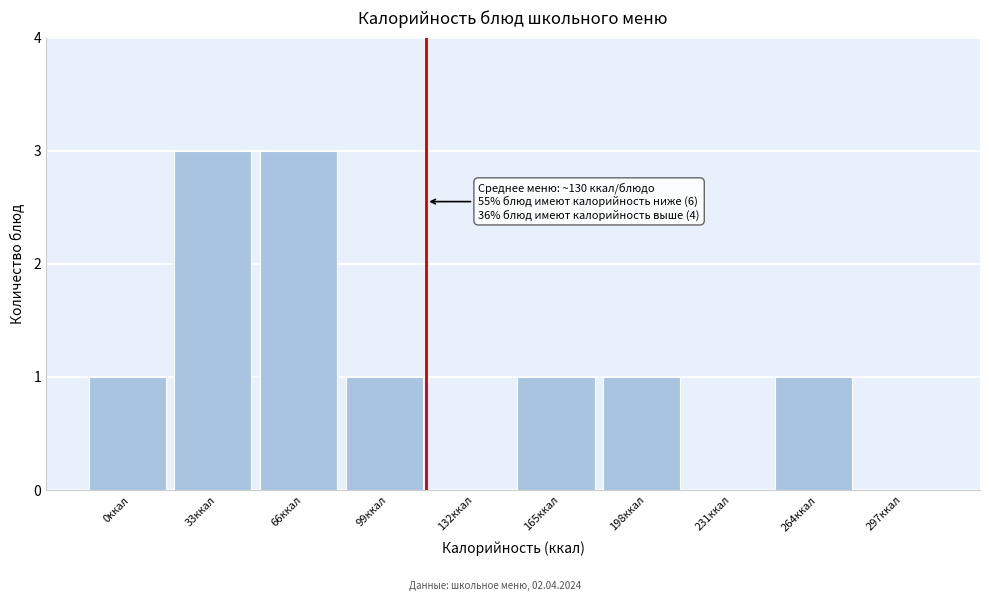

Reading right to left, list all the values displayed in this chart.

297ккал=0	264ккал=1	231ккал=0	198ккал=1	165ккал=1	132ккал=0	99ккал=1	66ккал=3	33ккал=3	0ккал=1